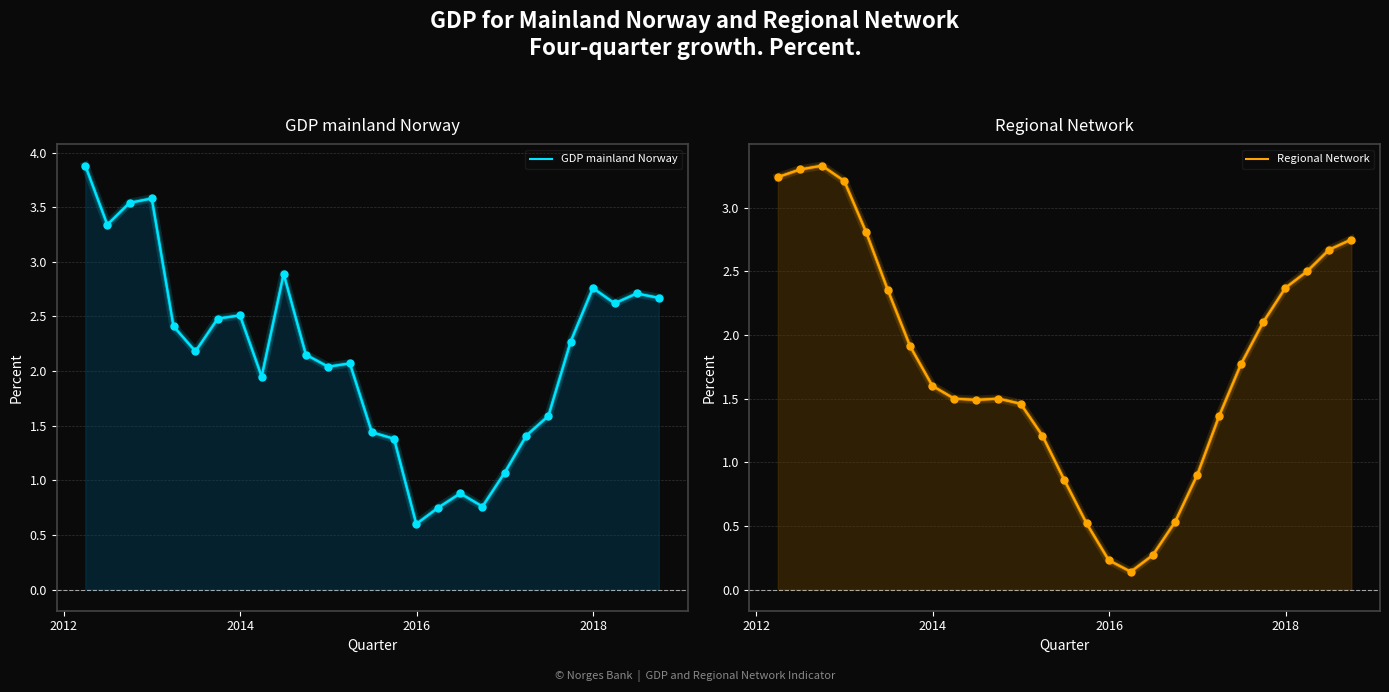

Which series reaches the minimum Y coordinate?

Regional Network